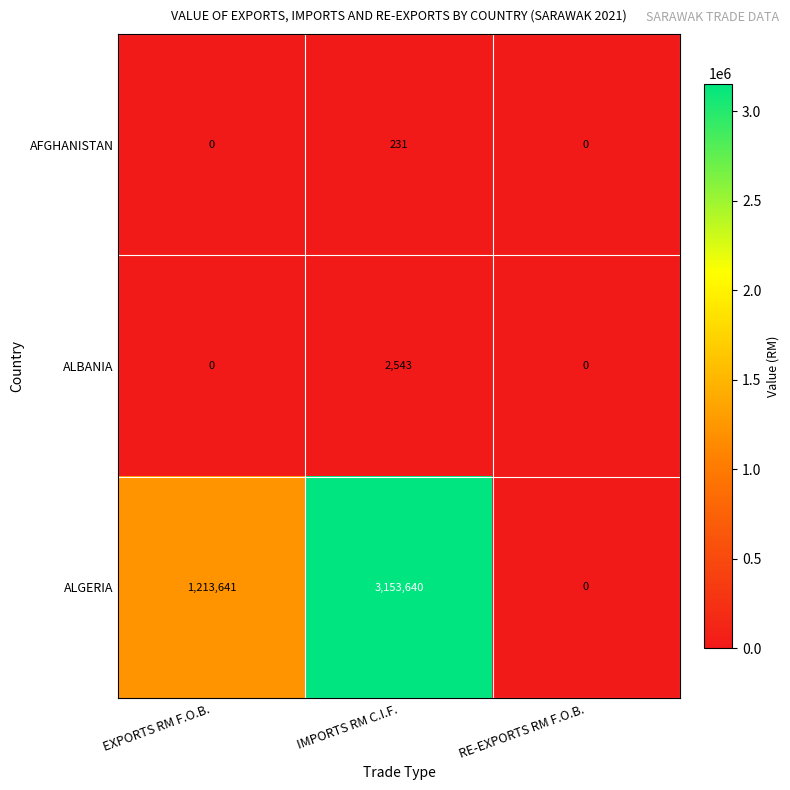

Between EXPORTS RM F.O.B. and IMPORTS RM C.I.F., which series saw the biggest shift?

ALGERIA